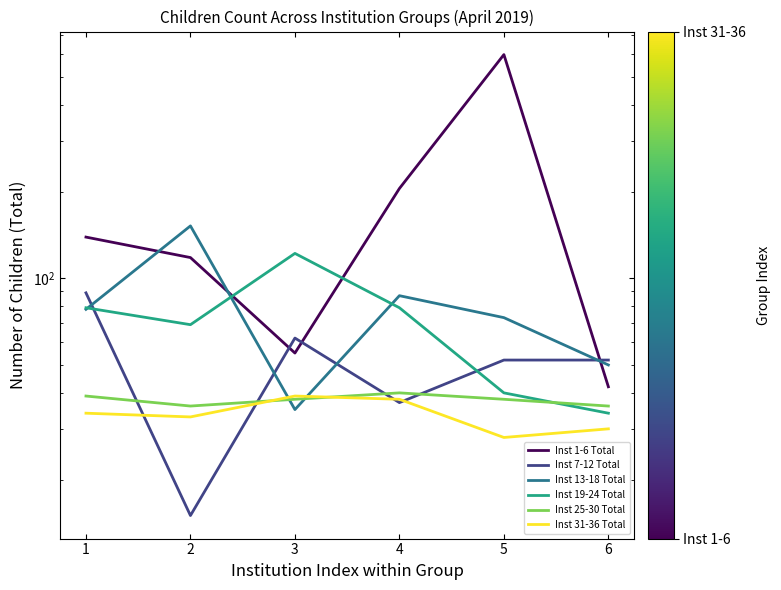

Reading left to right, extract all data points from this chart.

Inst 1-6 Total: 1=139	2=118	3=55	4=205	5=598	6=42
Inst 7-12 Total: 1=89	2=15	3=62	4=37	5=52	6=52
Inst 13-18 Total: 1=78	2=152	3=35	4=87	5=73	6=50
Inst 19-24 Total: 1=79	2=69	3=122	4=79	5=40	6=34
Inst 25-30 Total: 1=39	2=36	3=38	4=40	5=38	6=36
Inst 31-36 Total: 1=34	2=33	3=39	4=38	5=28	6=30